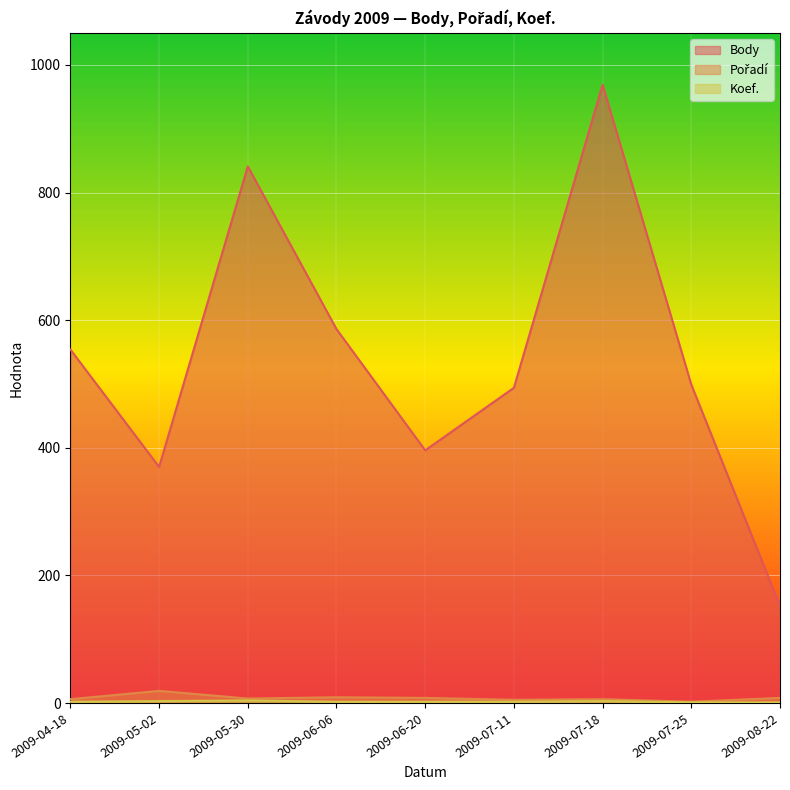

What is the total value across all series at 2009-07-18?

978